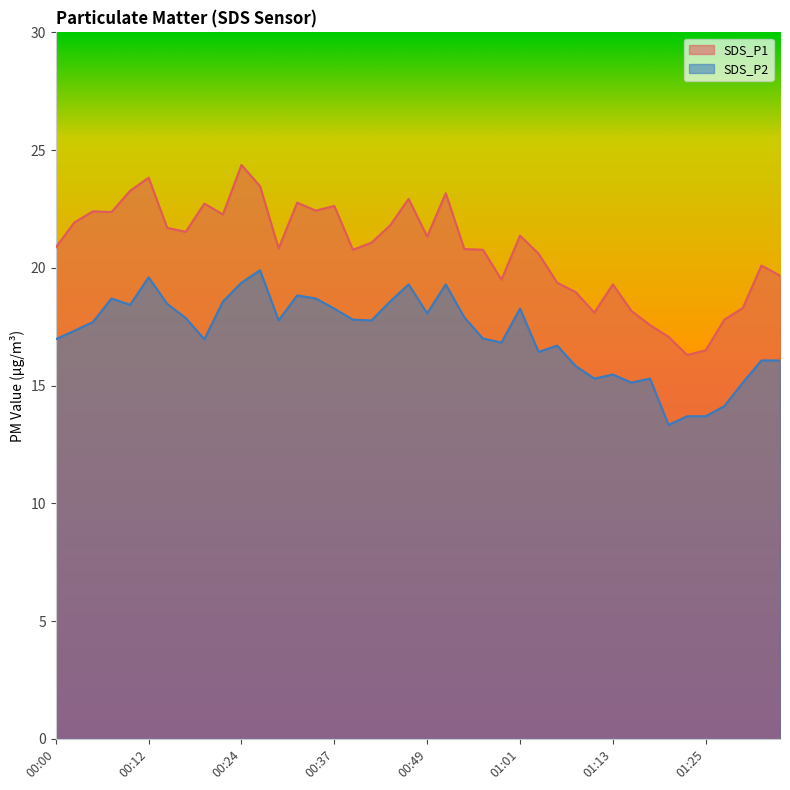

True or false: SDS_P1 has a value of 22.3 at 01:25.

False